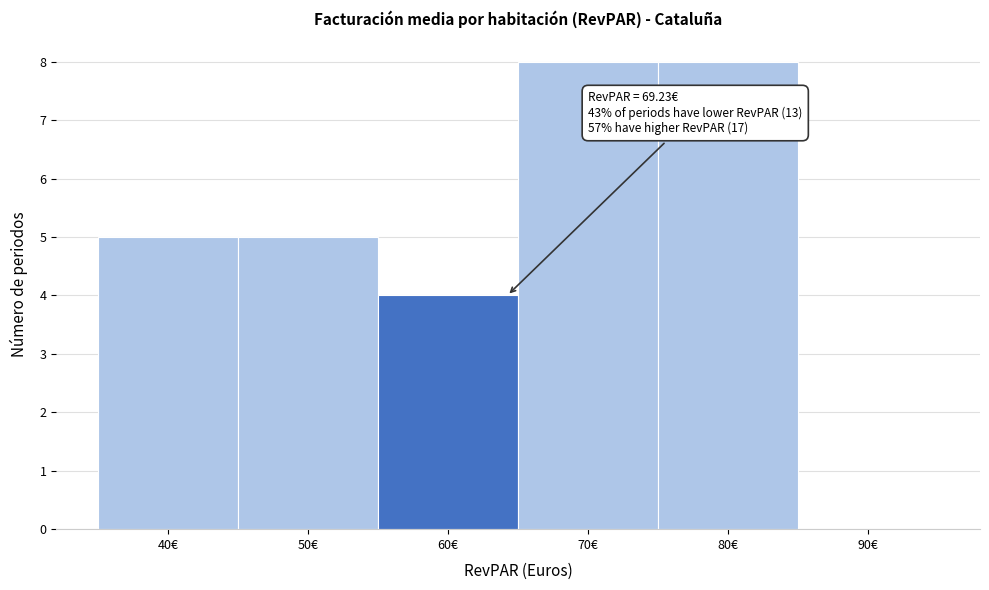

Reading right to left, what are all the values shown in this chart?

90€=0	80€=8	70€=8	60€=4	50€=5	40€=5